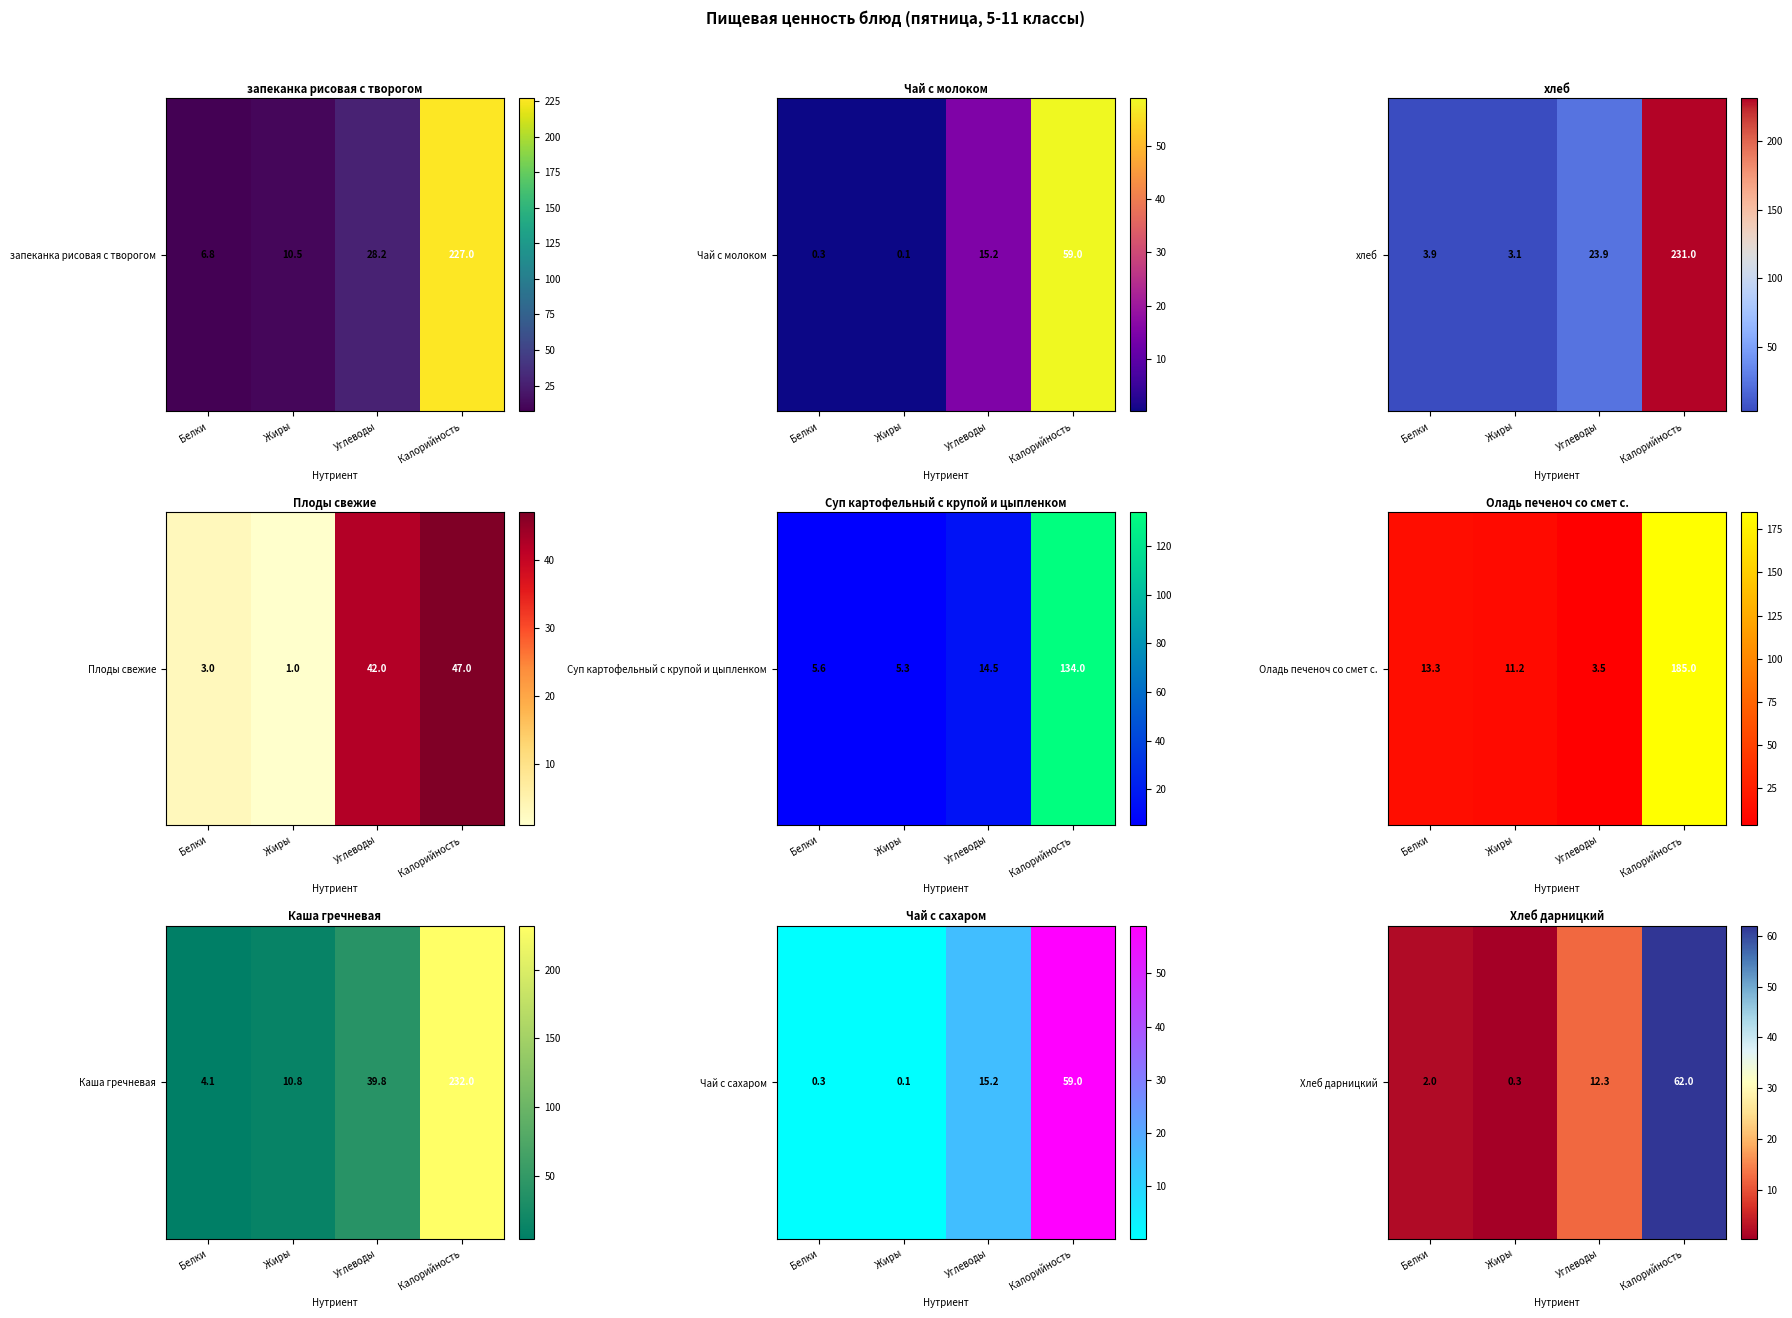

Rank the categories by value from lowest to highest.

Жиры, Белки, Углеводы, Калорийность